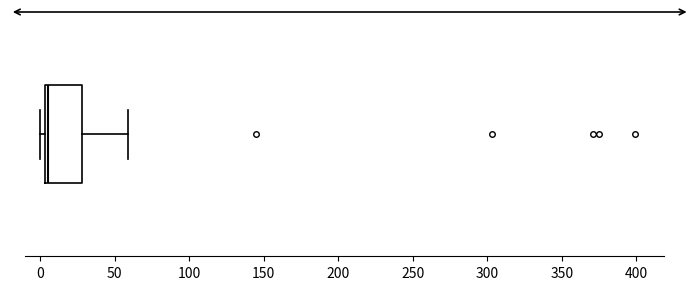

Where does the right whisker of the box end on the x-axis? The values are not printed on the chart, so give them approximately, as read against the axis.

60